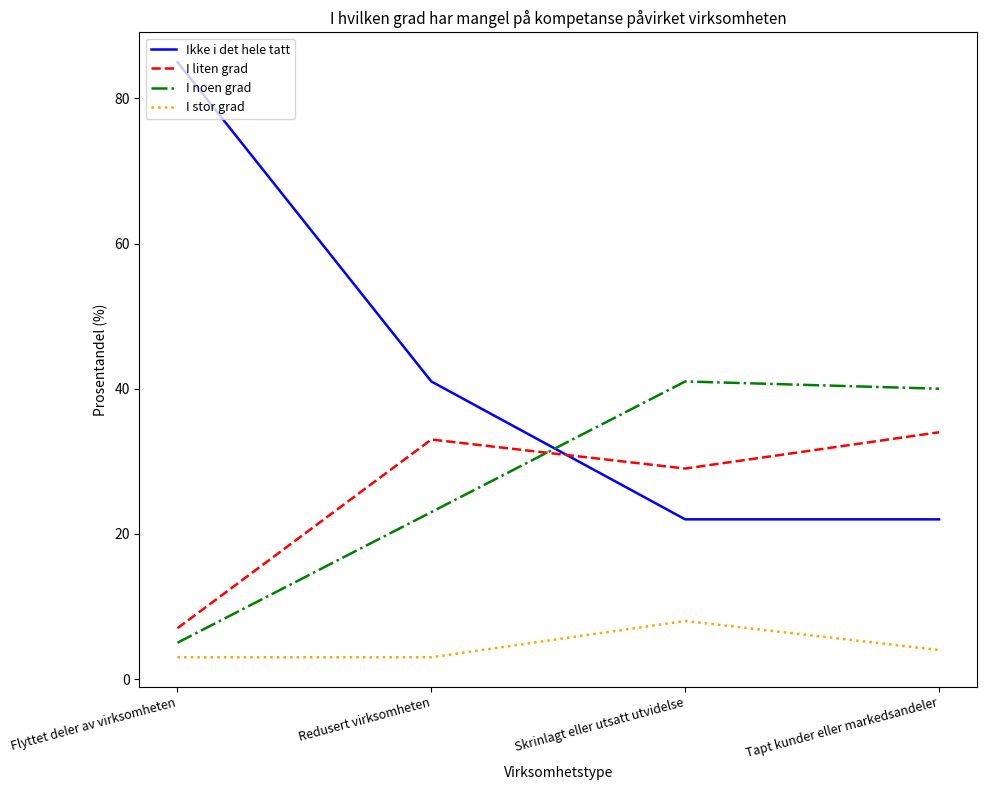

What is the greatest value displayed?

85